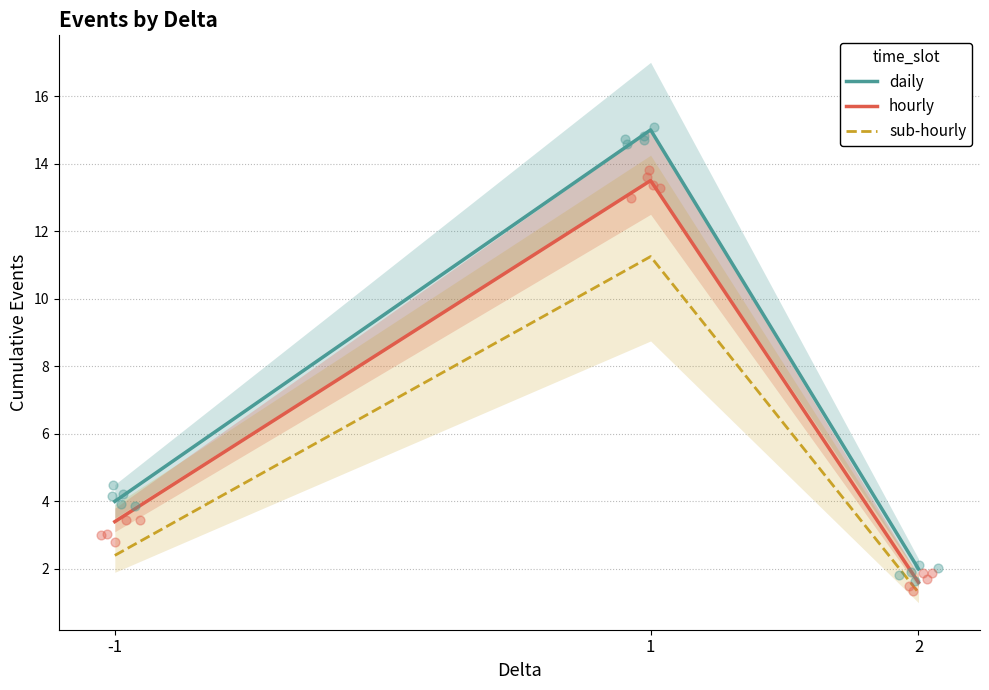

What are all the series names shown in the legend?

daily, hourly, sub-hourly